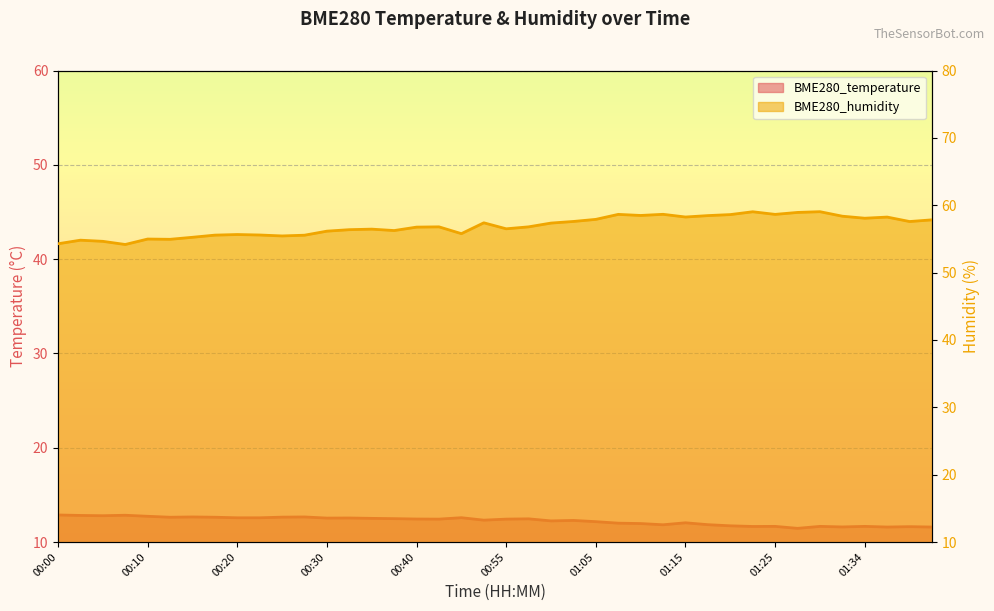

Reading left to right, what are all the values shown in this chart?

BME280_temperature: 00:00=12.9	00:02=12.8	00:05=12.8	00:07=12.8	00:10=12.7	00:12=12.6	00:15=12.7	00:17=12.6	00:20=12.6	00:22=12.6	00:25=12.6	00:27=12.7	00:30=12.5	00:32=12.6	00:35=12.5	00:37=12.5	00:40=12.4	00:42=12.4	00:45=12.6	00:53=12.3	00:55=12.4	00:57=12.5	01:00=12.2	01:03=12.3	01:05=12.2	01:07=12.0	01:10=12.0	01:12=11.8	01:15=12.0	01:17=11.8	01:20=11.7	01:22=11.7	01:25=11.7	01:27=11.4	01:29=11.7	01:32=11.6	01:34=11.7	01:37=11.6	01:39=11.6	01:42=11.6
BME280_humidity: 00:00=54.3	00:02=54.8	00:05=54.6	00:07=54.2	00:10=55.0	00:12=54.9	00:15=55.2	00:17=55.6	00:20=55.6	00:22=55.6	00:25=55.4	00:27=55.5	00:30=56.1	00:32=56.4	00:35=56.5	00:37=56.2	00:40=56.8	00:42=56.8	00:45=55.8	00:53=57.4	00:55=56.5	00:57=56.8	01:00=57.4	01:03=57.6	01:05=57.9	01:07=58.6	01:10=58.5	01:12=58.6	01:15=58.2	01:17=58.5	01:20=58.6	01:22=59.0	01:25=58.6	01:27=58.9	01:29=59.0	01:32=58.4	01:34=58.1	01:37=58.2	01:39=57.6	01:42=57.8